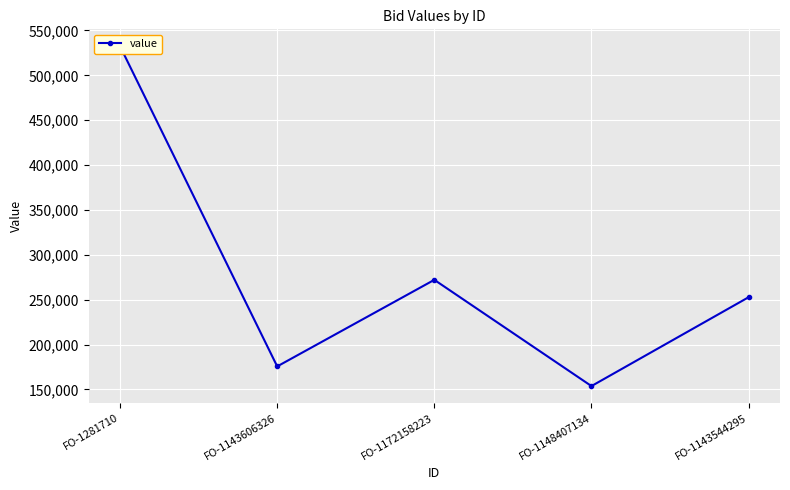

What is the smallest value displayed?

153690.1